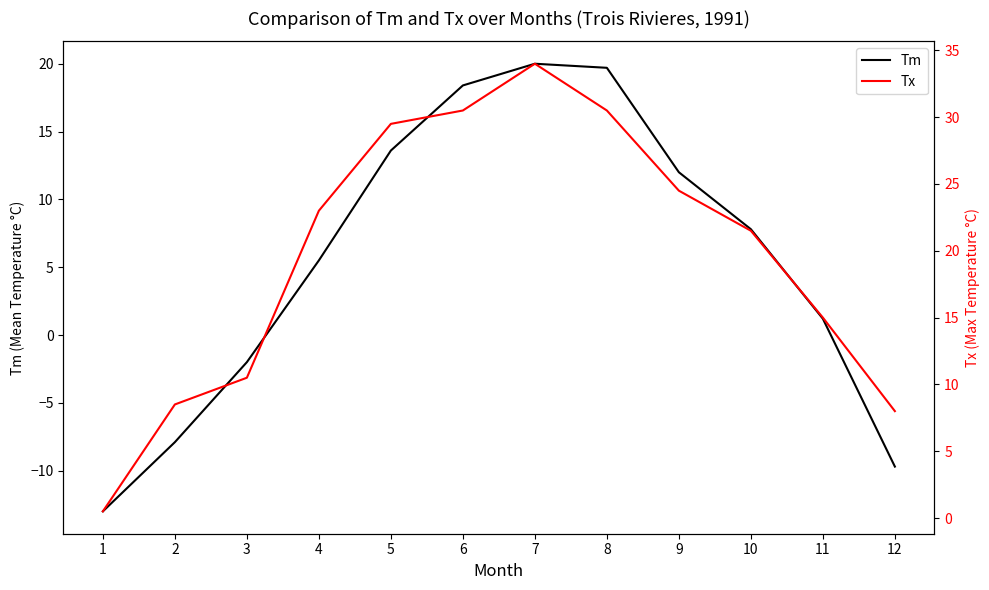

What is the difference between the maximum and minimum values in the Tm series?

33.0